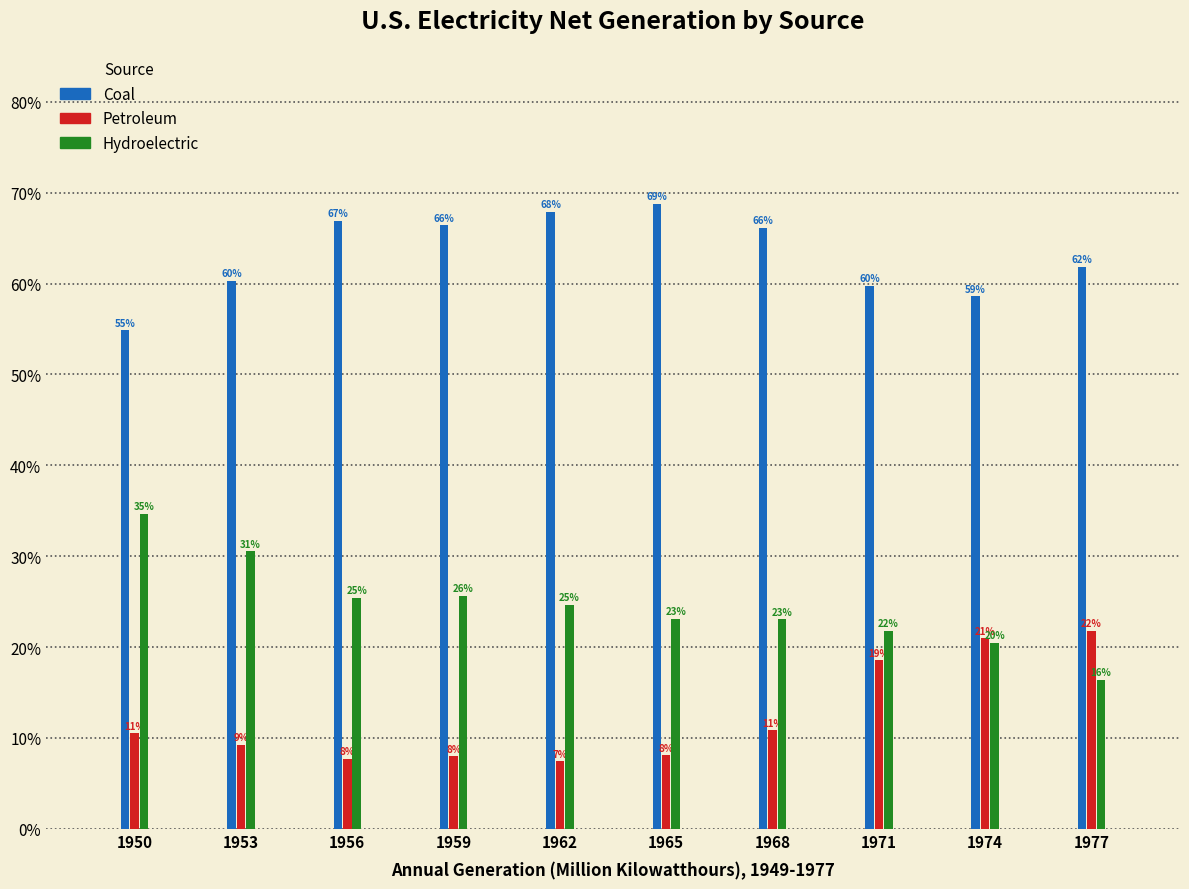

Are the bars horizontal?

No